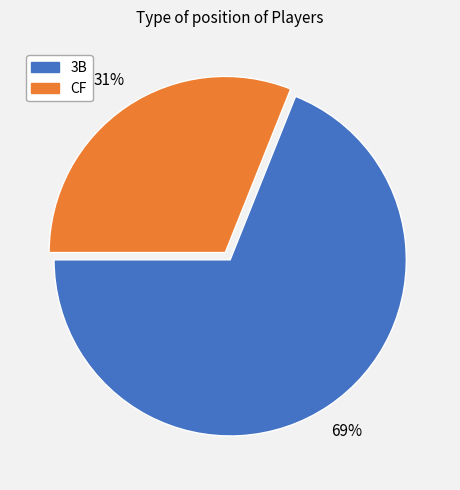

Which category has the biggest portion of the pie?

3B